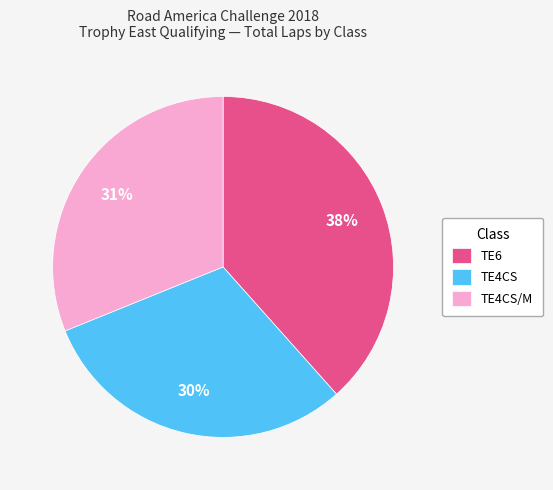

Do TE4CS/M and TE6 together represent more than half of the pie?

Yes